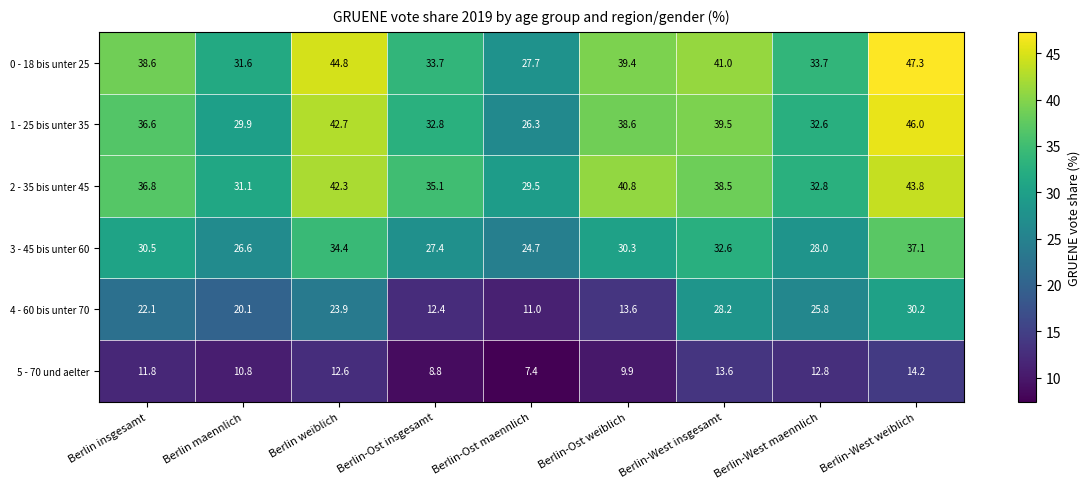

Which series has the largest total across all categories?

0 - 18 bis unter 25